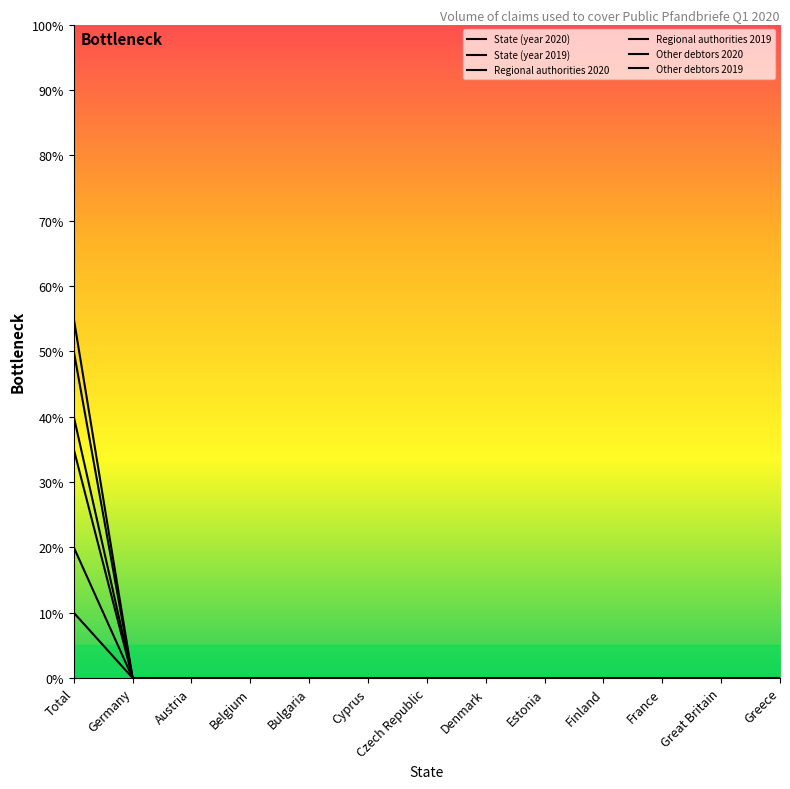

Is it true that Other debtors 2019 equals -9 at Great Britain?

False